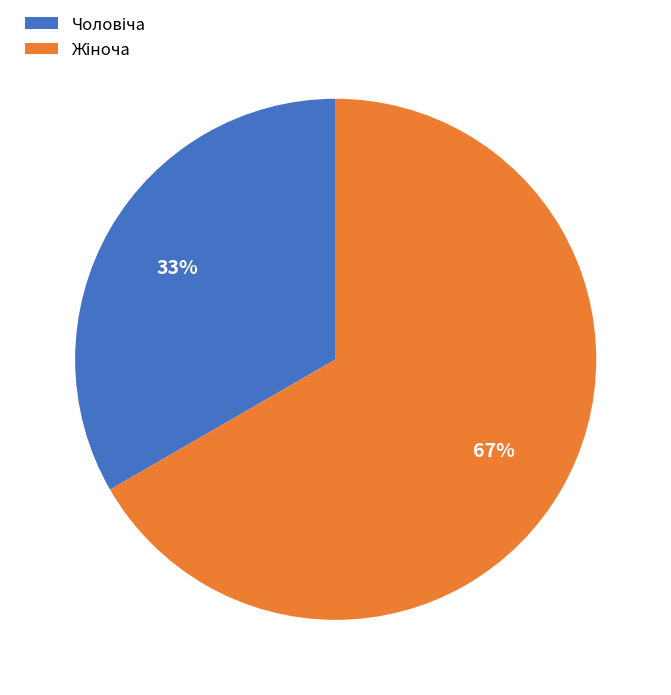

Count the number of slices in the pie.

2